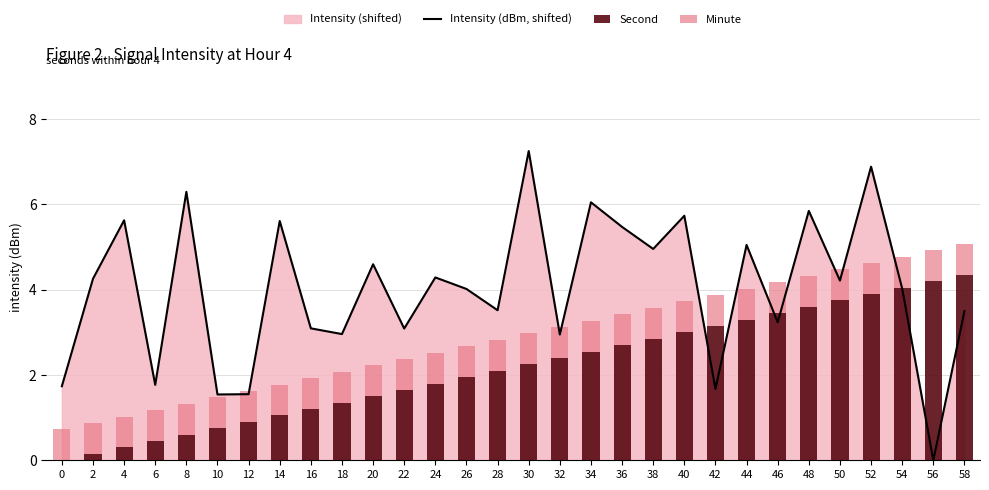

What value does the Minute series have at 36?

0.7